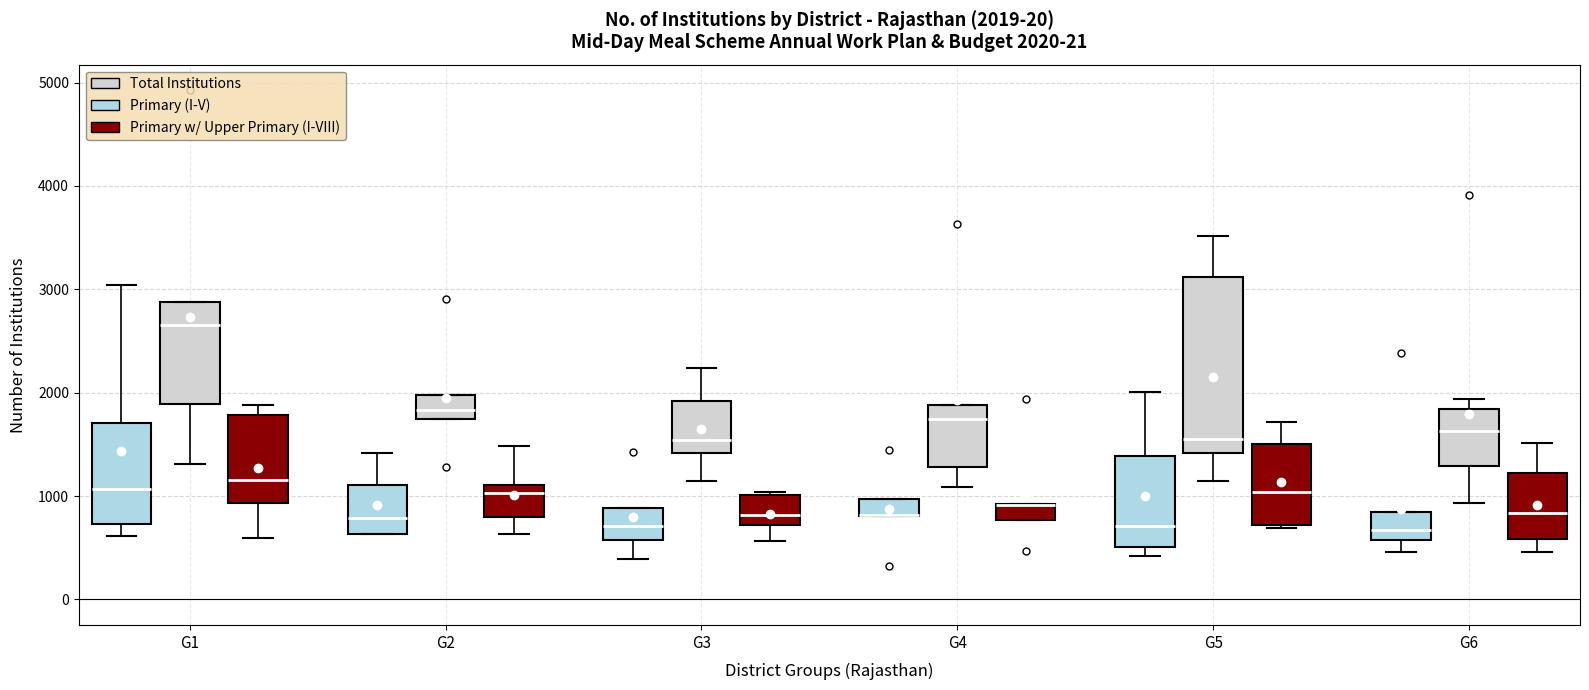

Comparing the boxes themselves (not the whiskers), which one is the tallest?

G5 (Total Institutions)